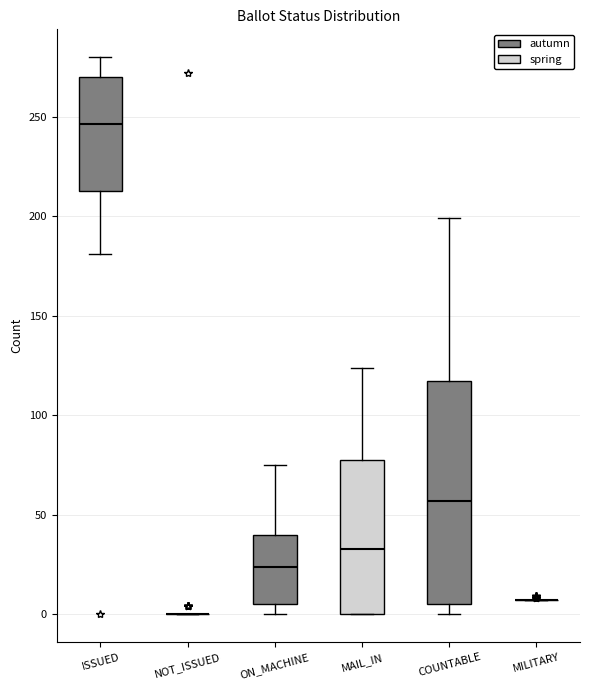

Which box is the tallest, from its lower edge to its upper edge?

COUNTABLE